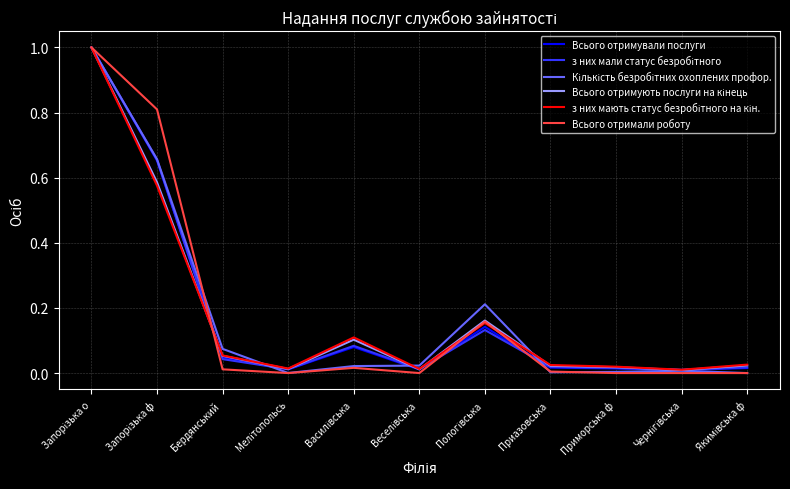

How many lines are shown in the chart?

6